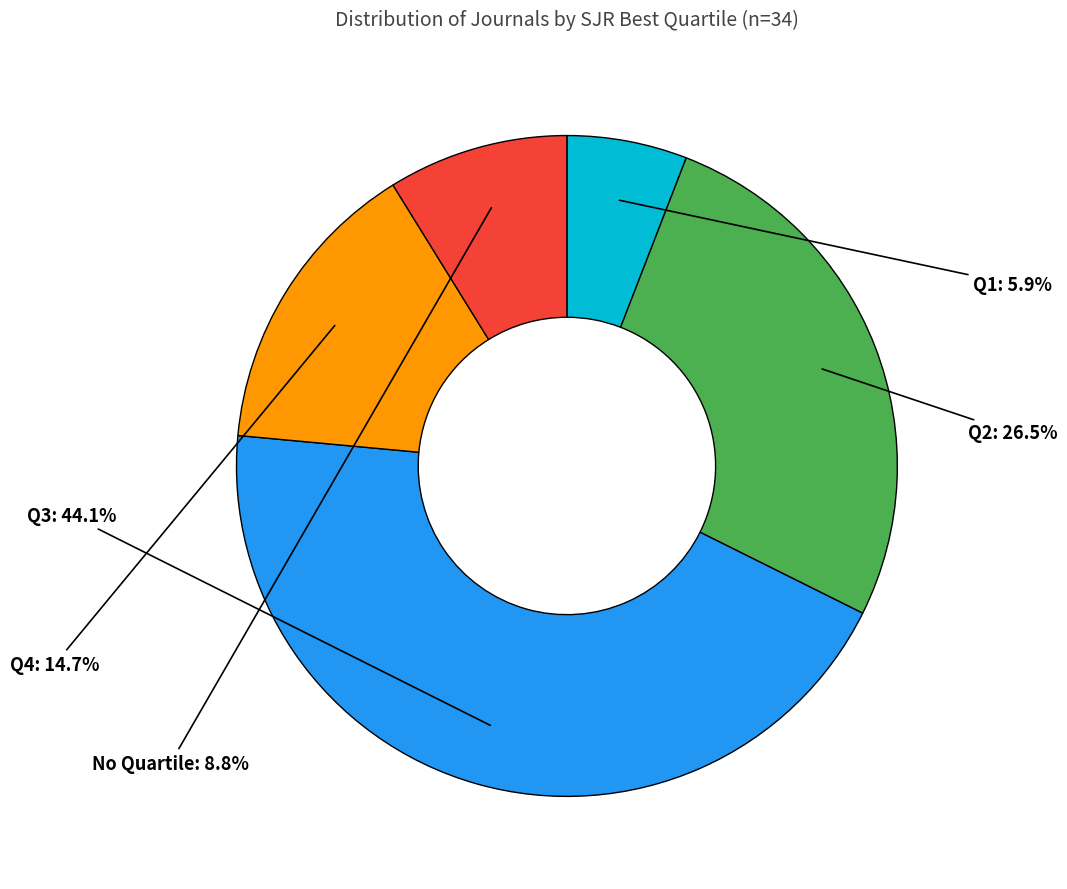

Is there a majority slice in this chart?

No